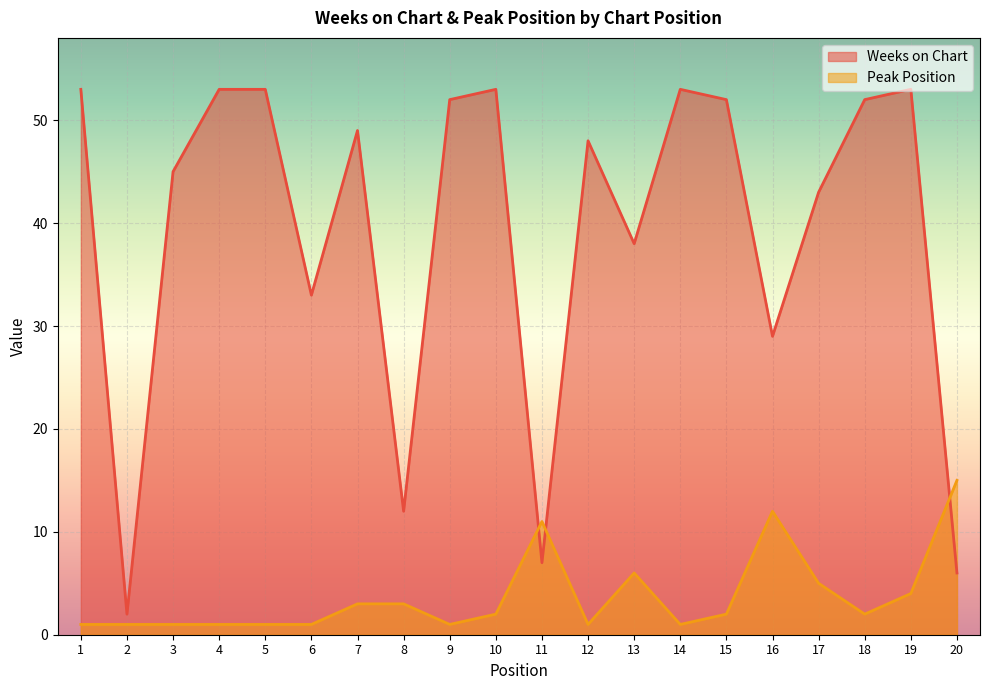

Reading left to right, extract all data points from this chart.

Weeks on Chart: 1=53	2=2	3=45	4=53	5=53	6=33	7=49	8=12	9=52	10=53	11=7	12=48	13=38	14=53	15=52	16=29	17=43	18=52	19=53	20=6
Peak Position: 1=1	2=1	3=1	4=1	5=1	6=1	7=3	8=3	9=1	10=2	11=11	12=1	13=6	14=1	15=2	16=12	17=5	18=2	19=4	20=15